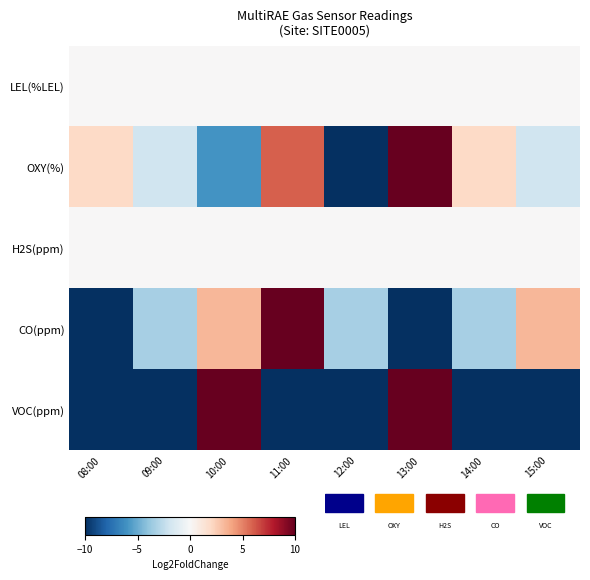

What is the spread (max minus min) of values at 12:00?

10.0